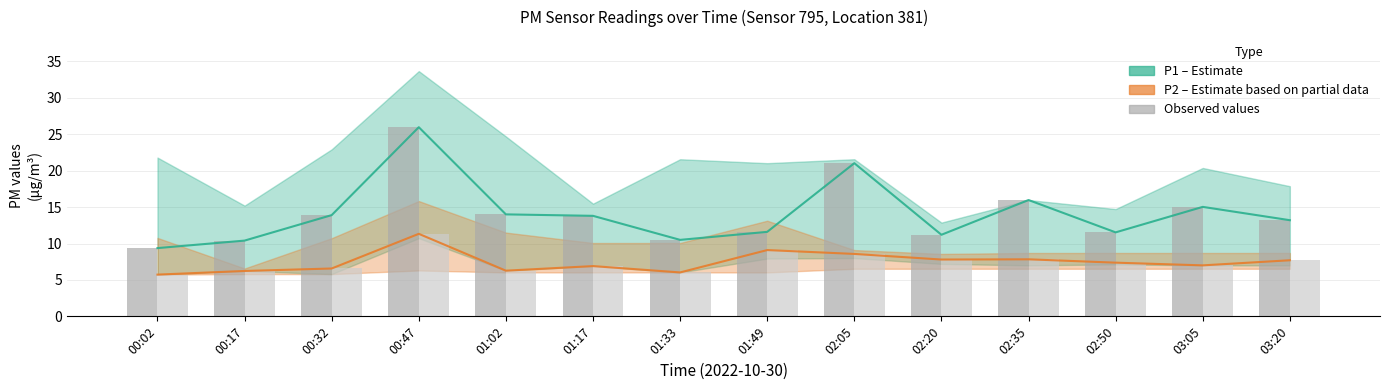

Reading right to left, what are all the values shown in this chart?

P1: 13.2	15.0	11.5	16.0	11.2	21.0	11.6	10.5	13.8	14.0	26.0	13.9	10.4	9.4
P2: 7.7	7.0	7.4	7.8	7.8	8.6	9.1	6.0	6.9	6.3	11.3	6.6	6.2	5.7